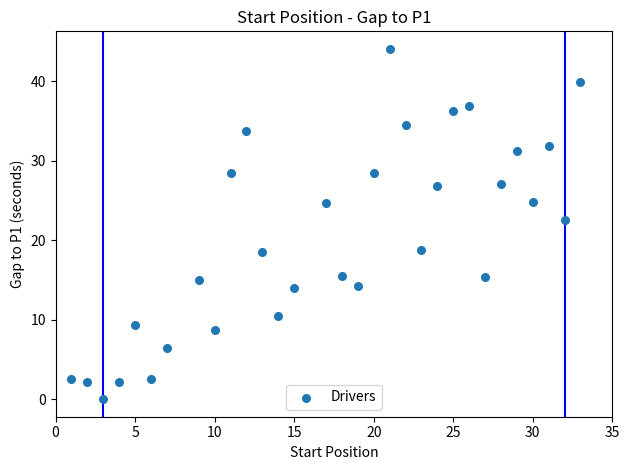

What is the range of Y values (max minus min)?

44.0